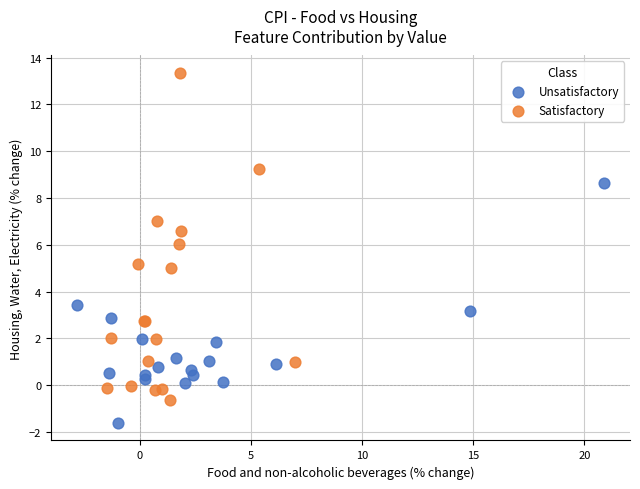

Which series reaches the maximum Y coordinate?

Satisfactory